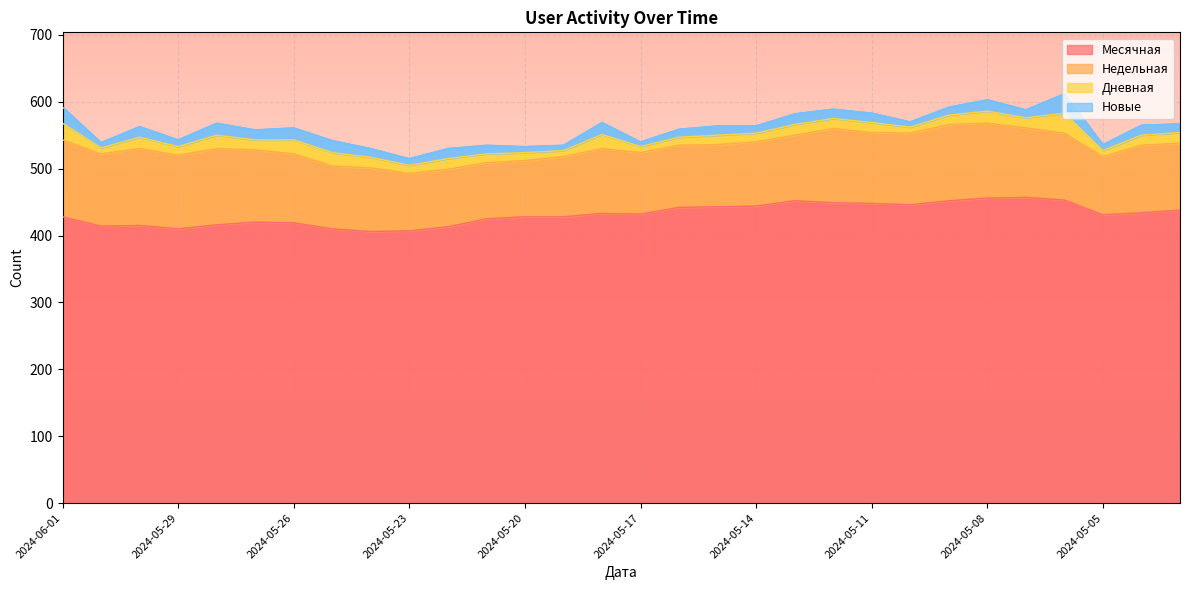

At which category does the chart reach its minimum across all series?

2024-05-17